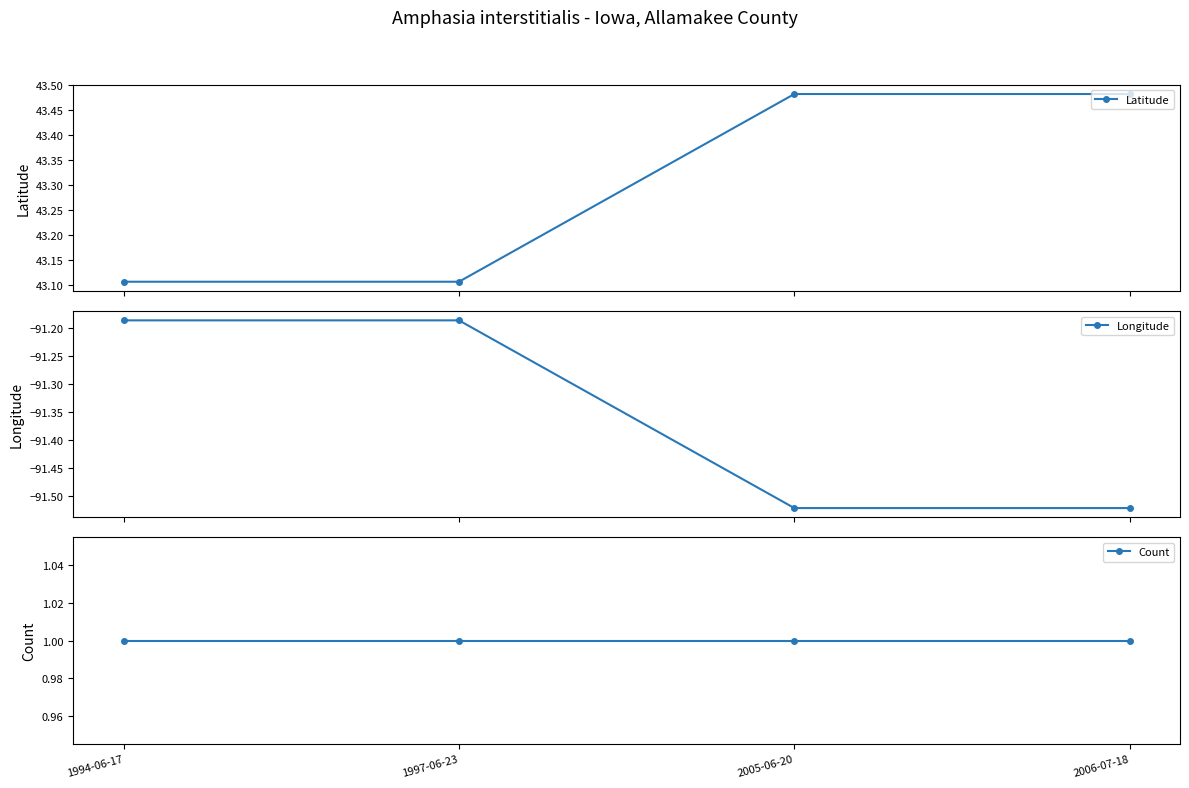

What is the sum of the Longitude values at 1994-06-17 and 1997-06-23?

-182.4